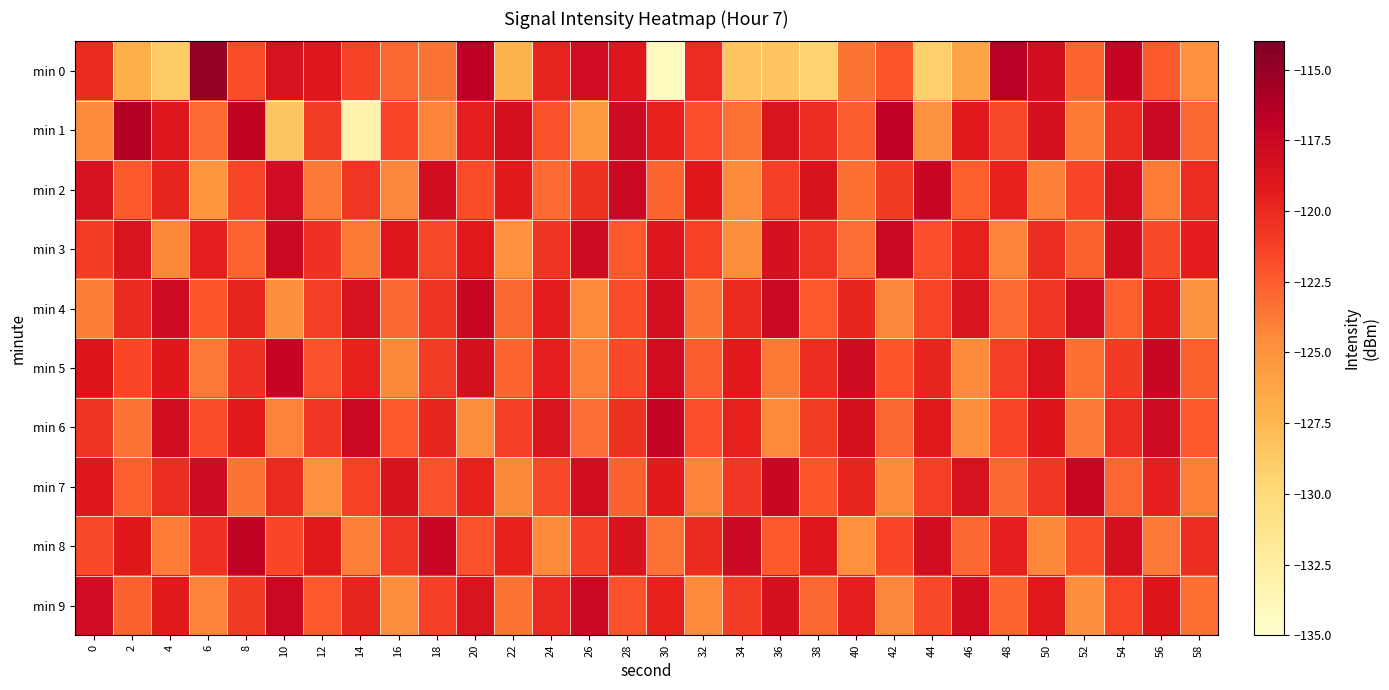

Which has a higher value, 40 or 46?

40